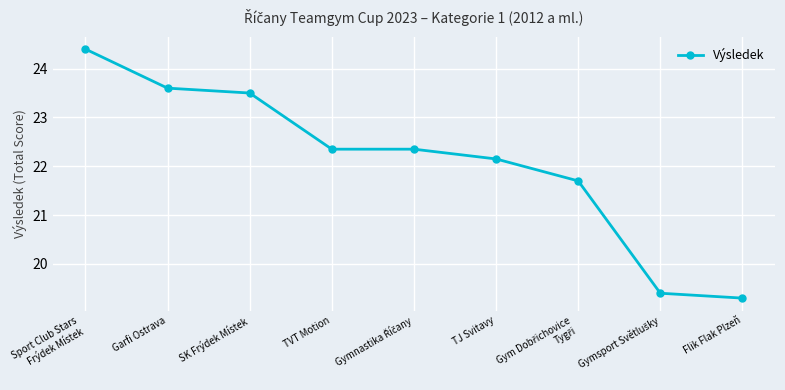

What is the minimum value shown in the chart?

19.3